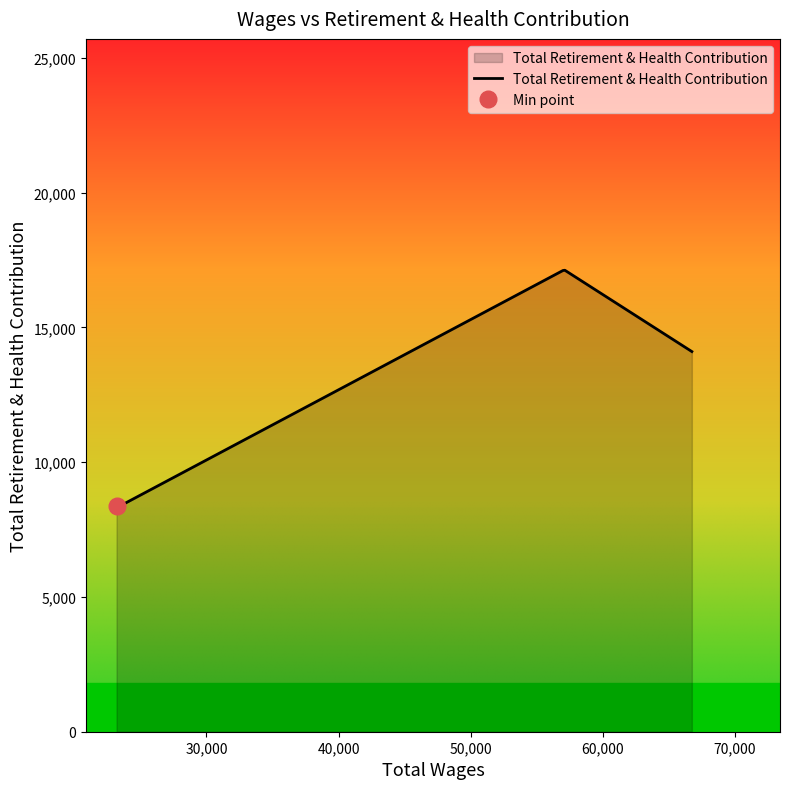

What is the highest value of the Total Retirement & Health Contribution series?

17121.7